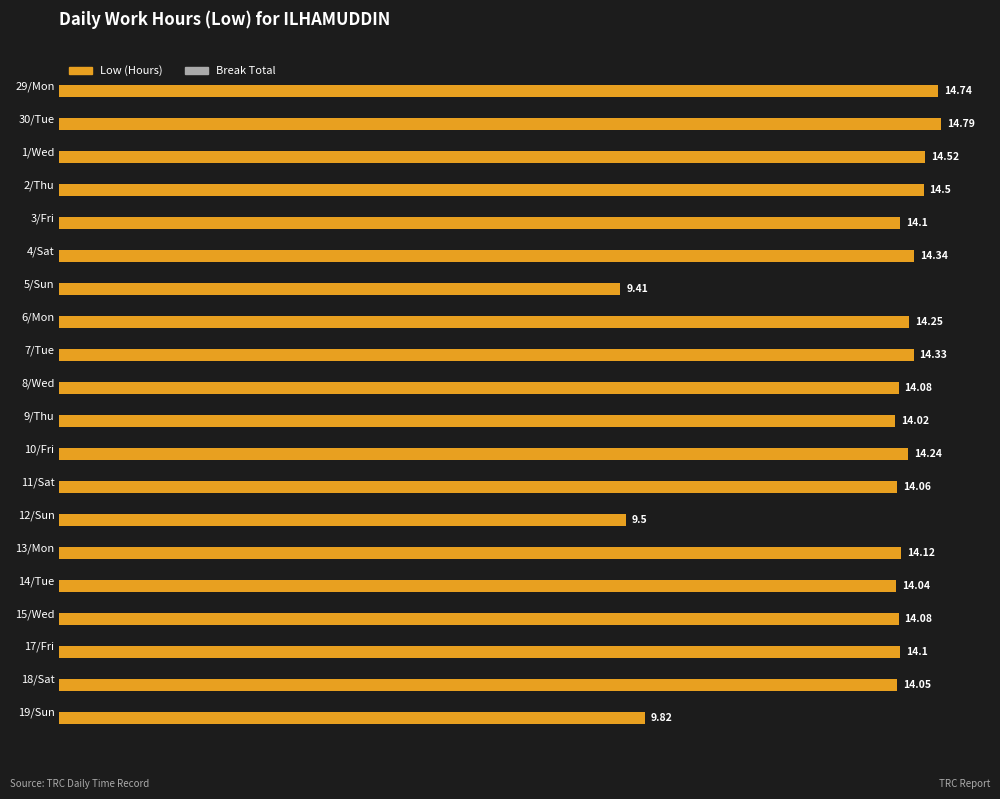

Approximately how many times larger is the value at 3/Fri compared to 8/Wed?

1.0